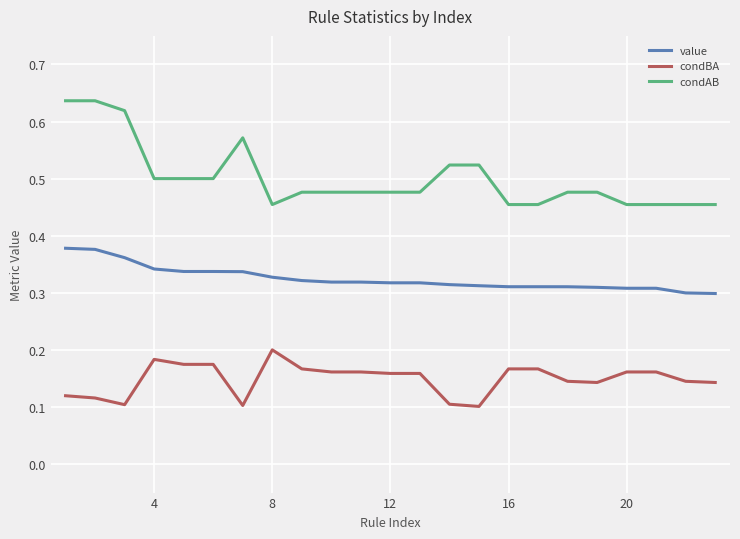

How many lines are shown in the chart?

3